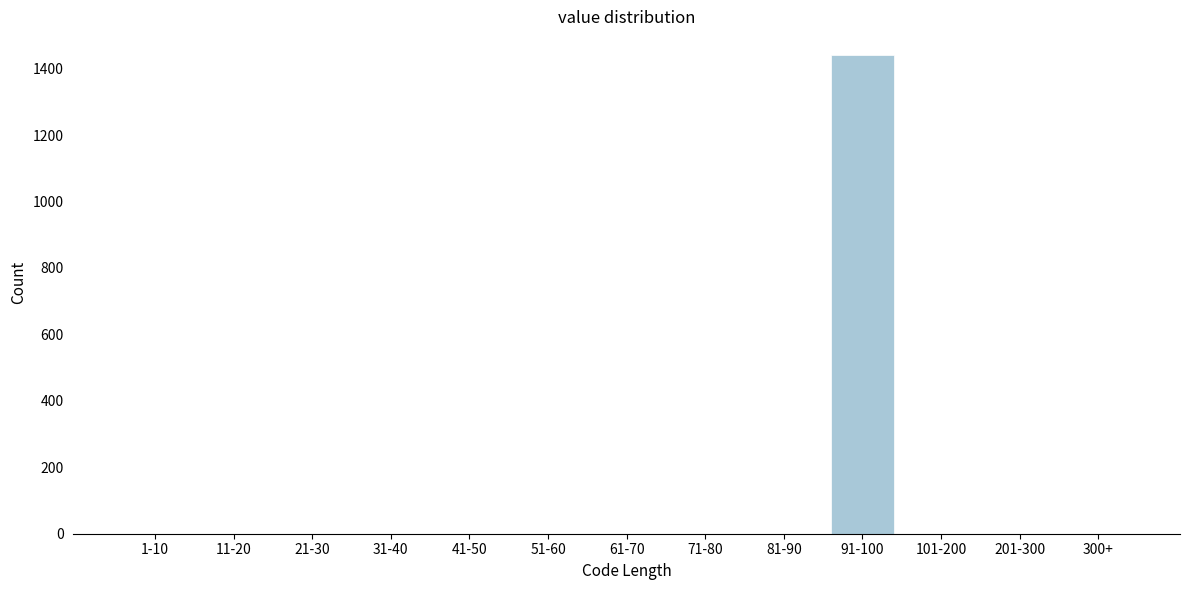

Reading left to right, list all the values displayed in this chart.

1-10=0	11-20=0	21-30=0	31-40=0	41-50=0	51-60=0	61-70=0	71-80=0	81-90=0	91-100=1440	101-200=0	201-300=0	300+=0